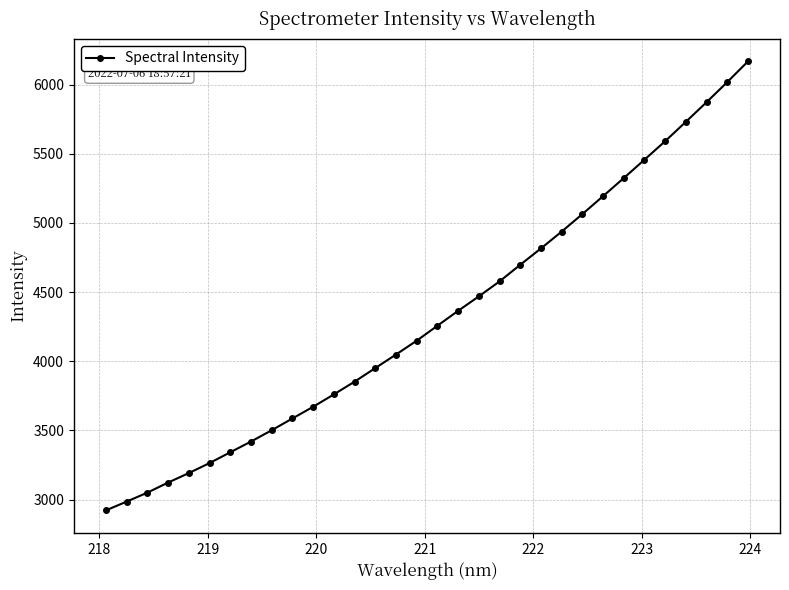

What is the sum of all values?

138350.6